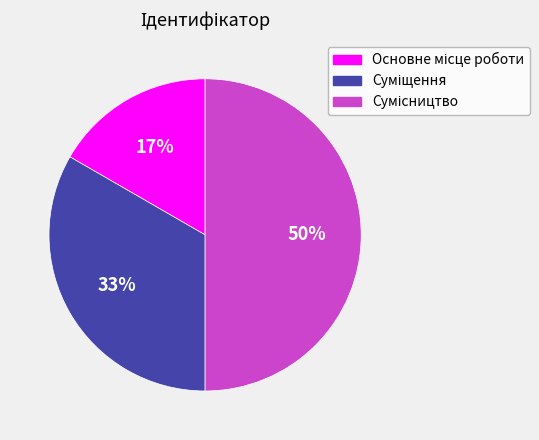

To the nearest percent, what is the difference between the largest and smallest slice percentages?

33%